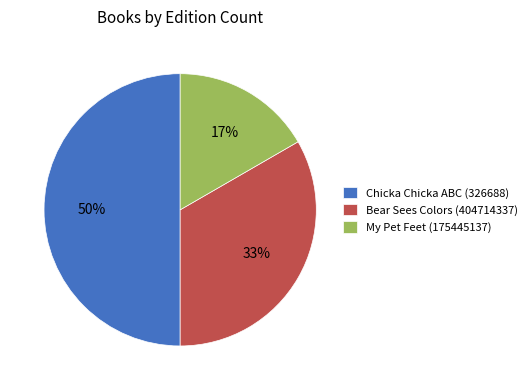

To the nearest percent, what portion does Bear Sees Colors (404714337) represent?

33%